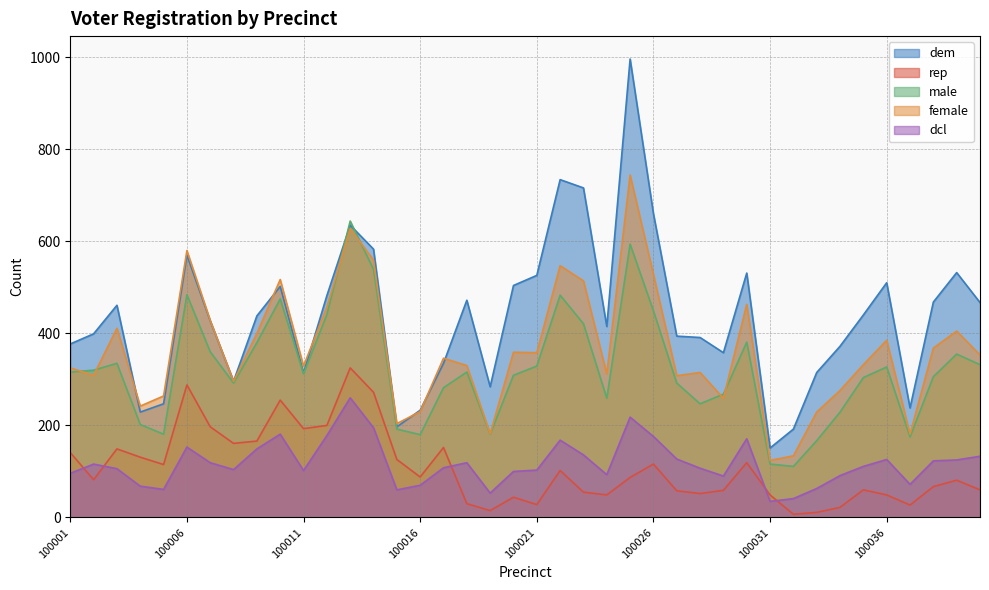

At 100034, list the series in order from largest to smallest.

dem, female, male, dcl, rep